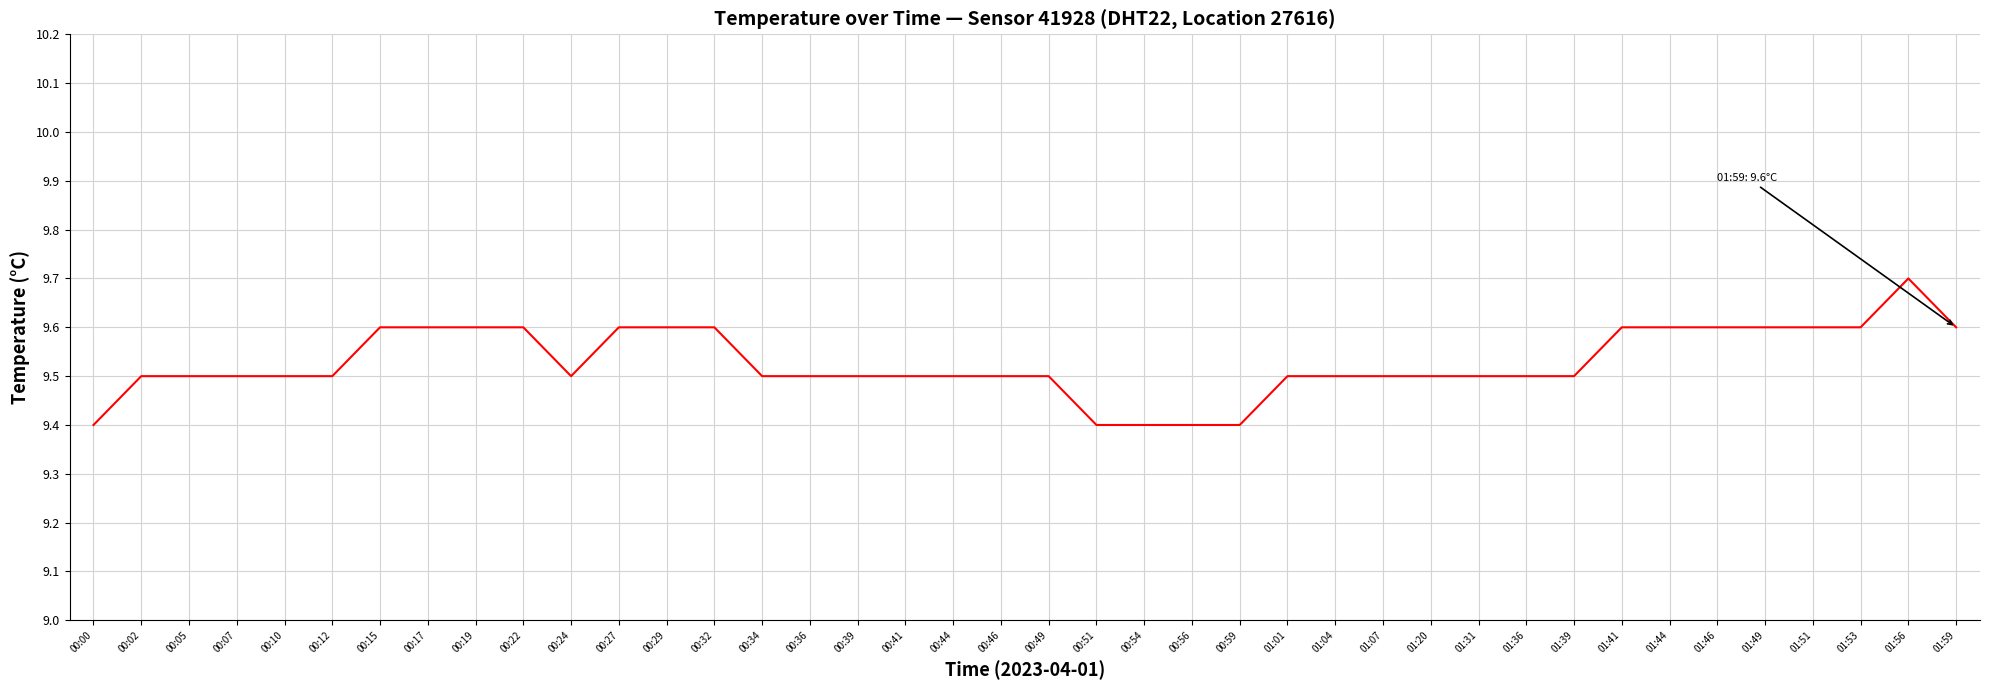

How many values are between 9 and 10?

40